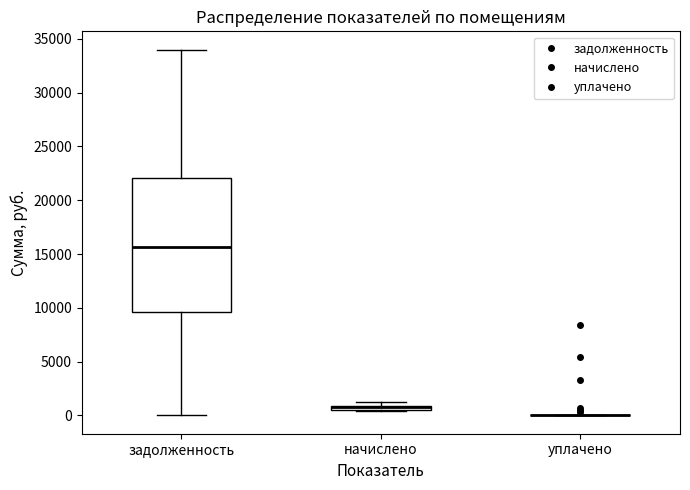

Where is the upper edge of the box for задолженность on the y-axis? The values are not printed on the chart, so give them approximately, as read against the axis.

22000